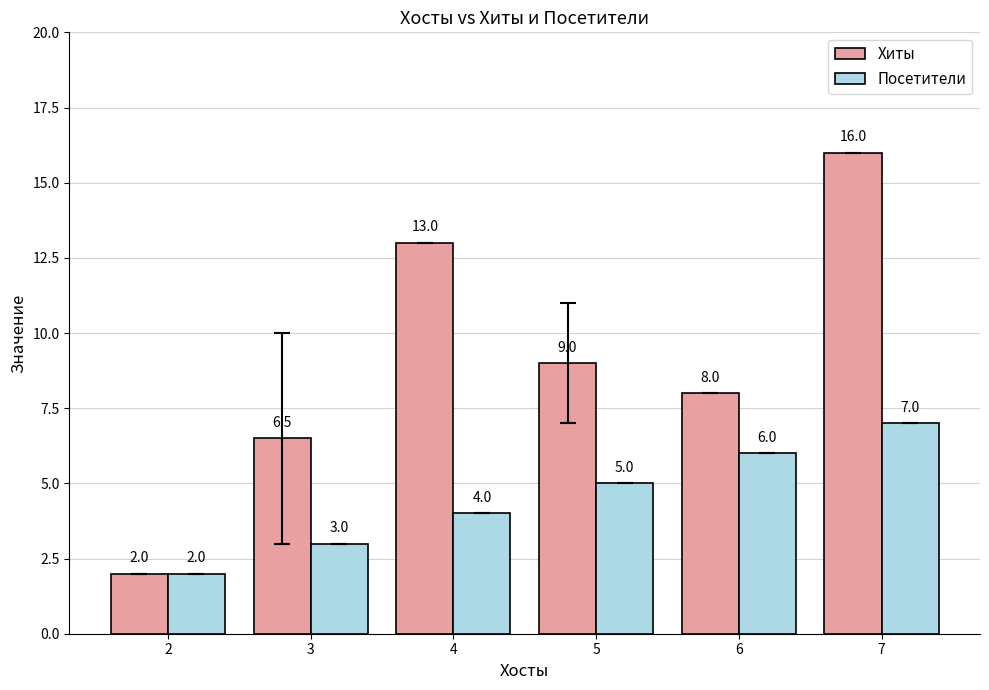

Reading left to right, list all the values displayed in this chart.

Хиты: 2=2.0	3=6.5	4=13.0	5=9.0	6=8.0	7=16.0
Посетители: 2=2.0	3=3.0	4=4.0	5=5.0	6=6.0	7=7.0